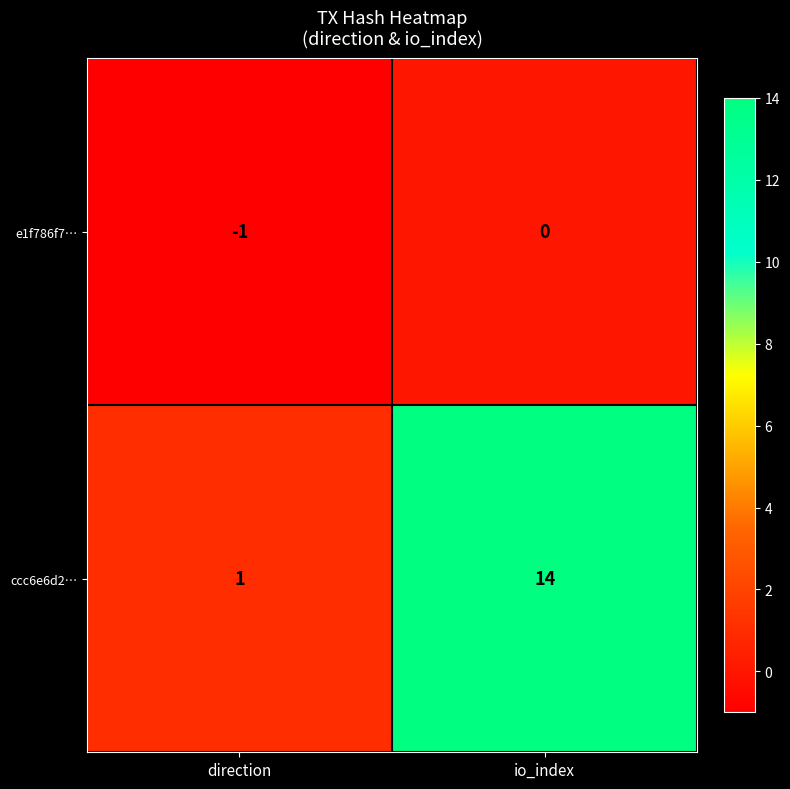

Which label corresponds to the smallest value in the chart?

direction